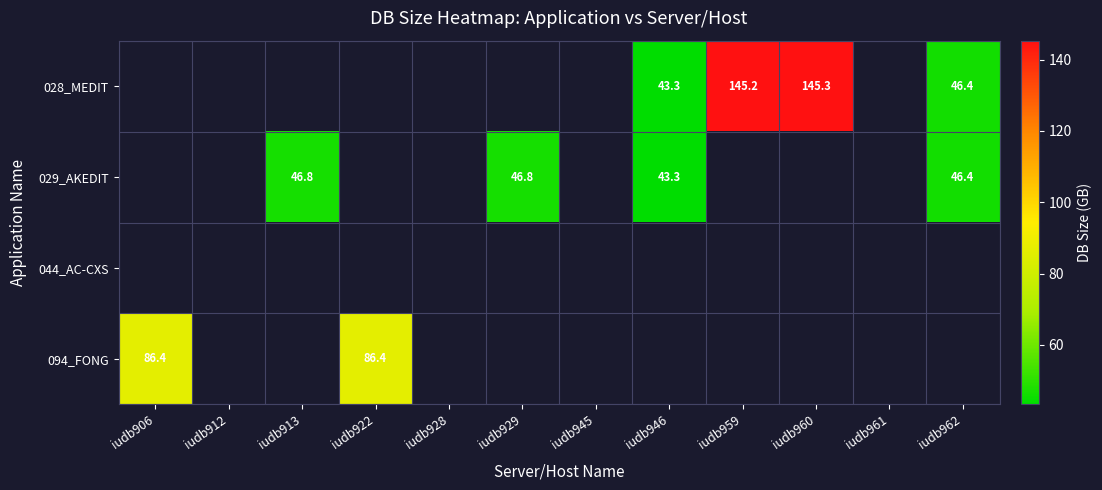

The 029_AKEDIT series shows 16.3 at iudb946. True or false?

False